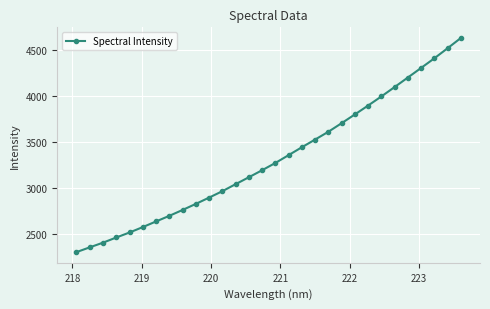

What is the difference between the maximum and second lowest values?

2275.3